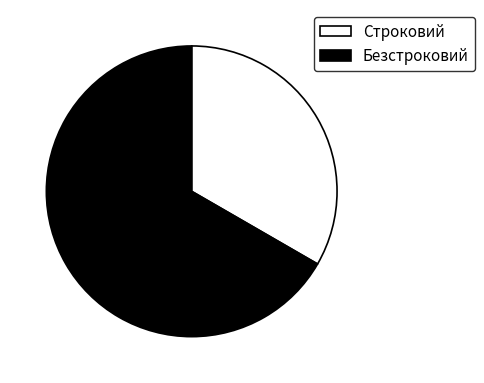

Approximately how many times larger is the value at Строковий compared to Безстроковий?

0.5